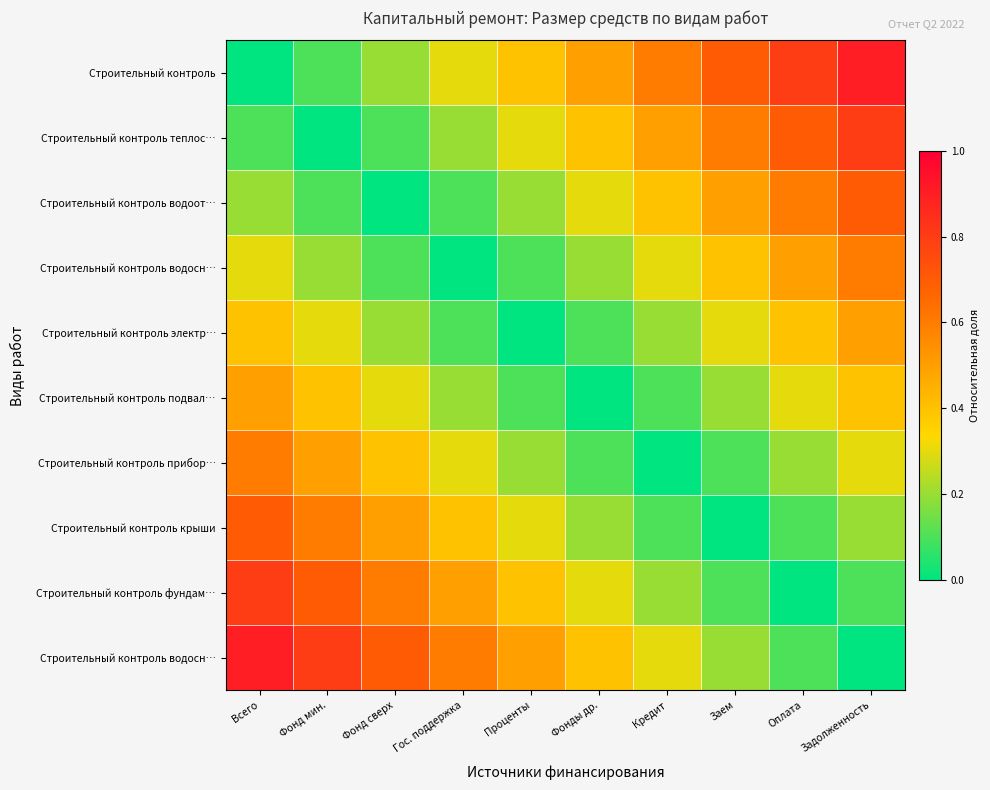

Which has a higher value, Задолженность or Оплата?

Задолженность